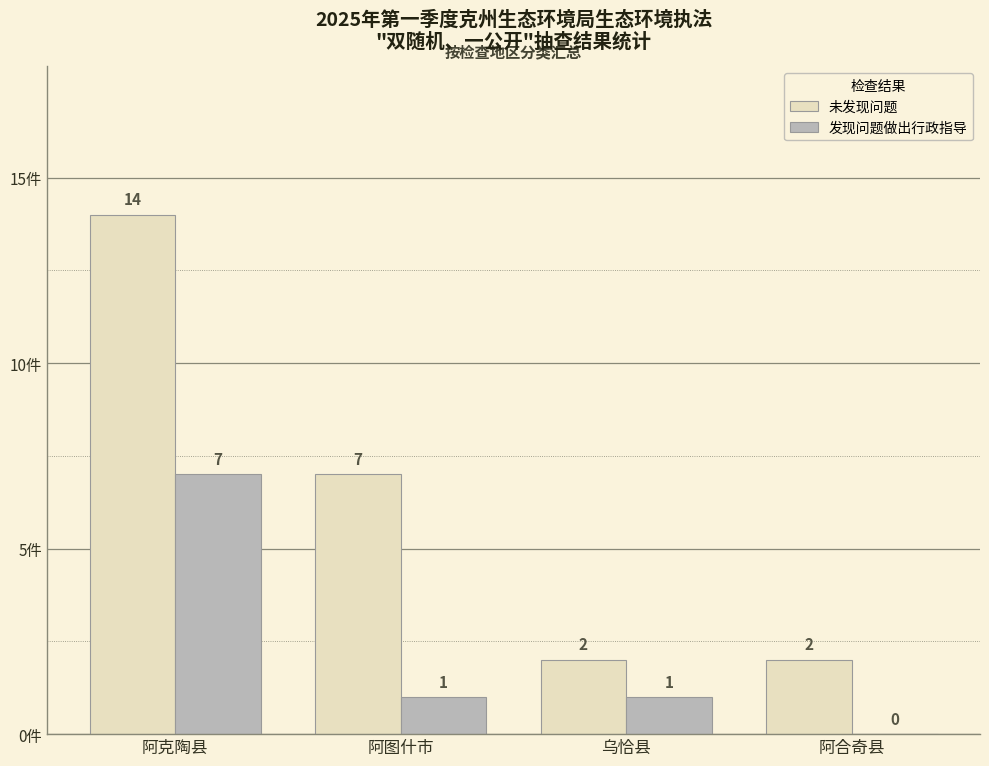

The value of 发现问题做出行政指导 at 阿合奇县 is 0. True or false?

True